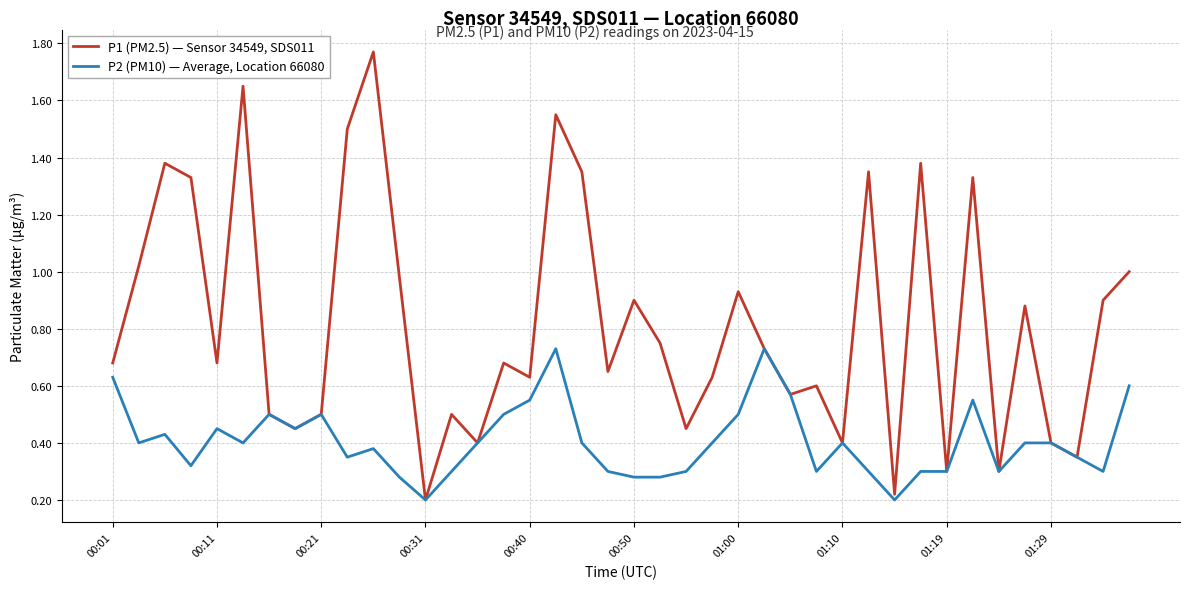

Is this an area chart (filled region under the line)?

No